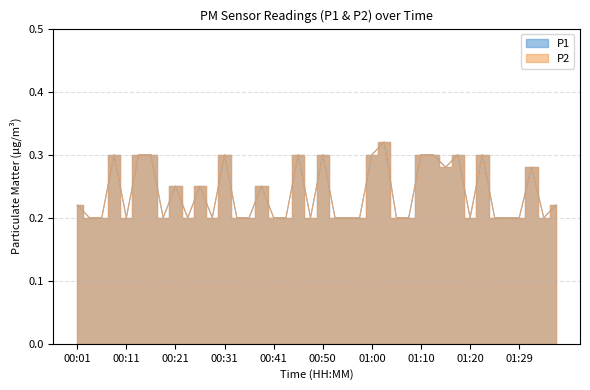

True or false: P2 has more than 0 interior local peaks.

True